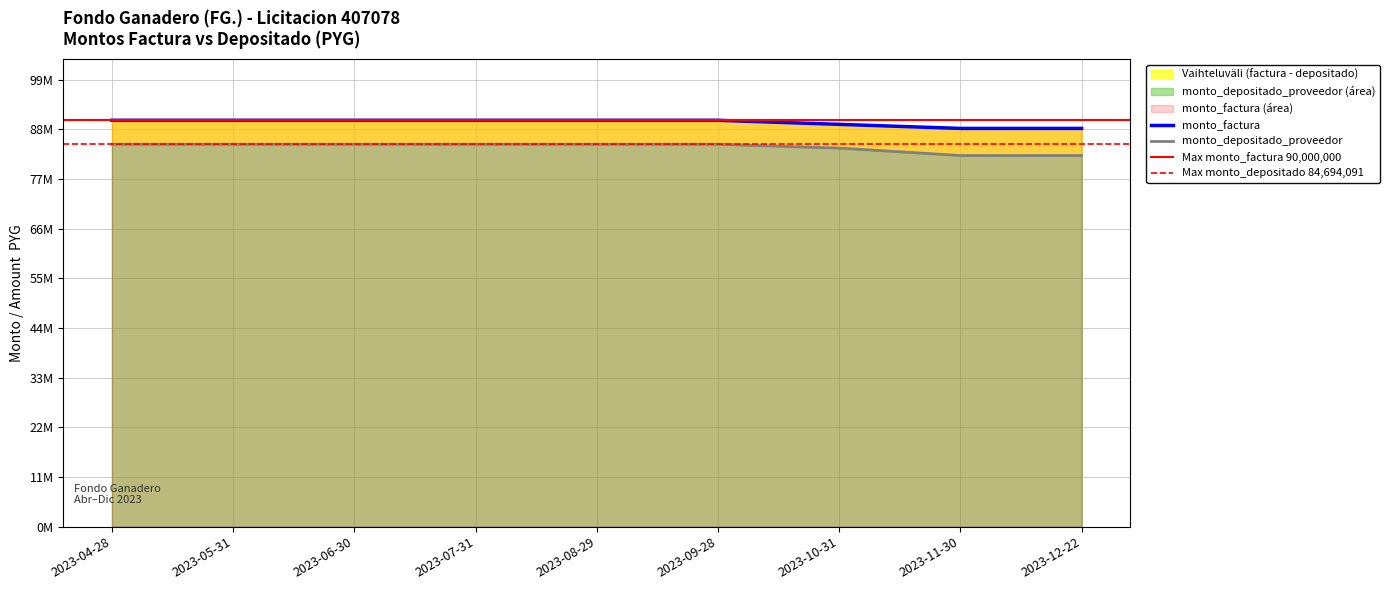

What is the sum of all monto_depositado_proveedor values?

756416494